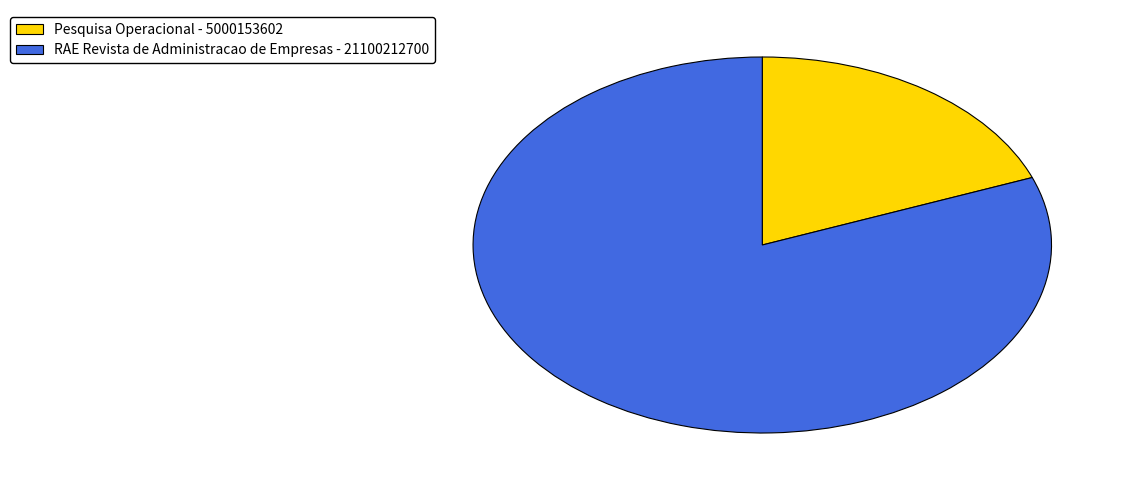

Which category has the smallest portion of the pie?

Pesquisa Operacional